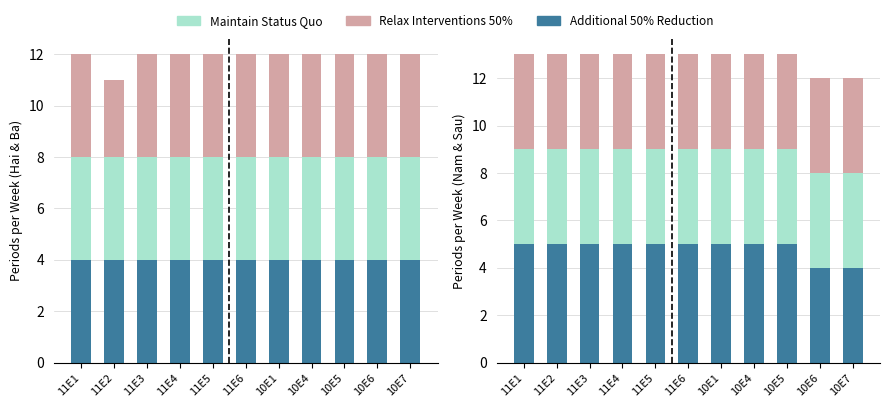

Is the value of Maintain Status Quo at 11E1 greater than the value of Additional 50% Reduction at 10E5?

No